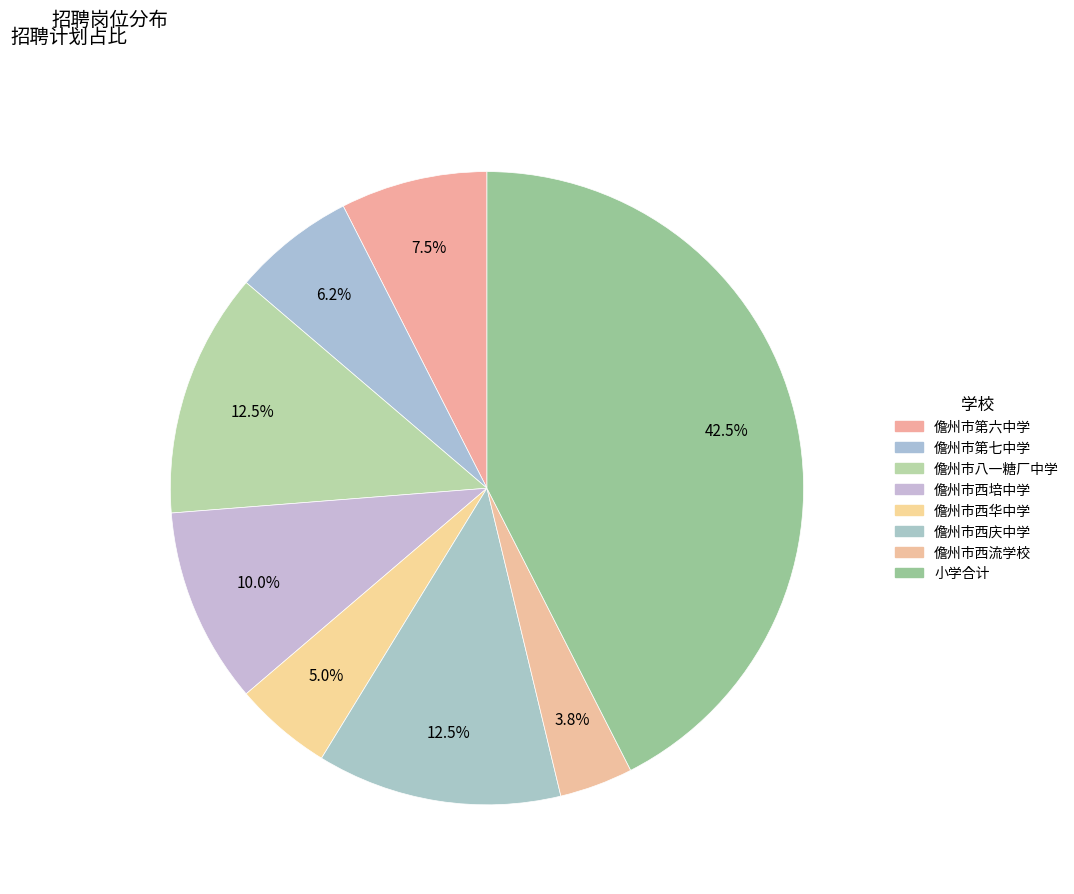

What percentage is NOT represented by 小学合计?

57.5%